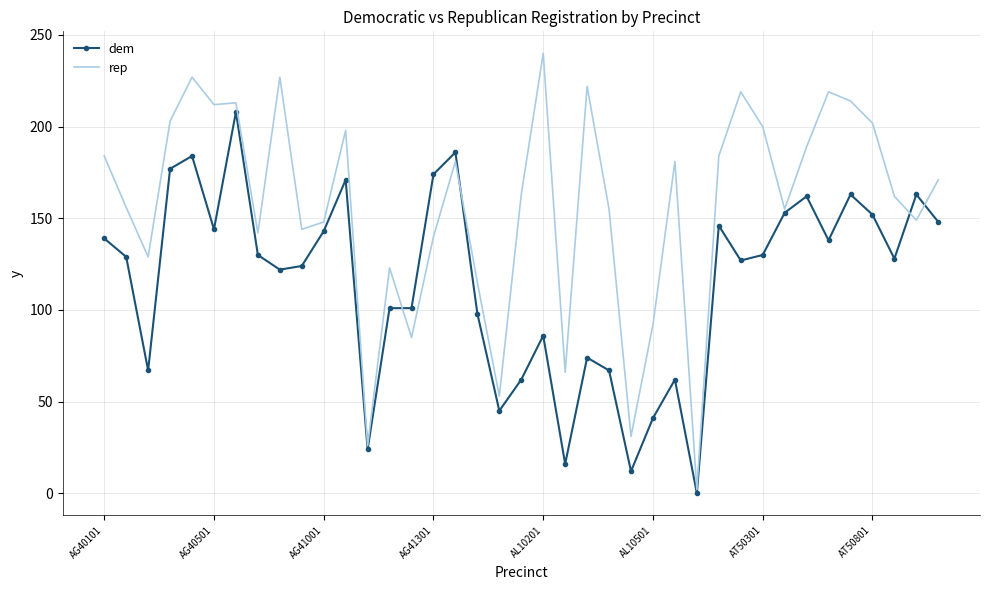

Which series has the largest range (max minus min)?

rep